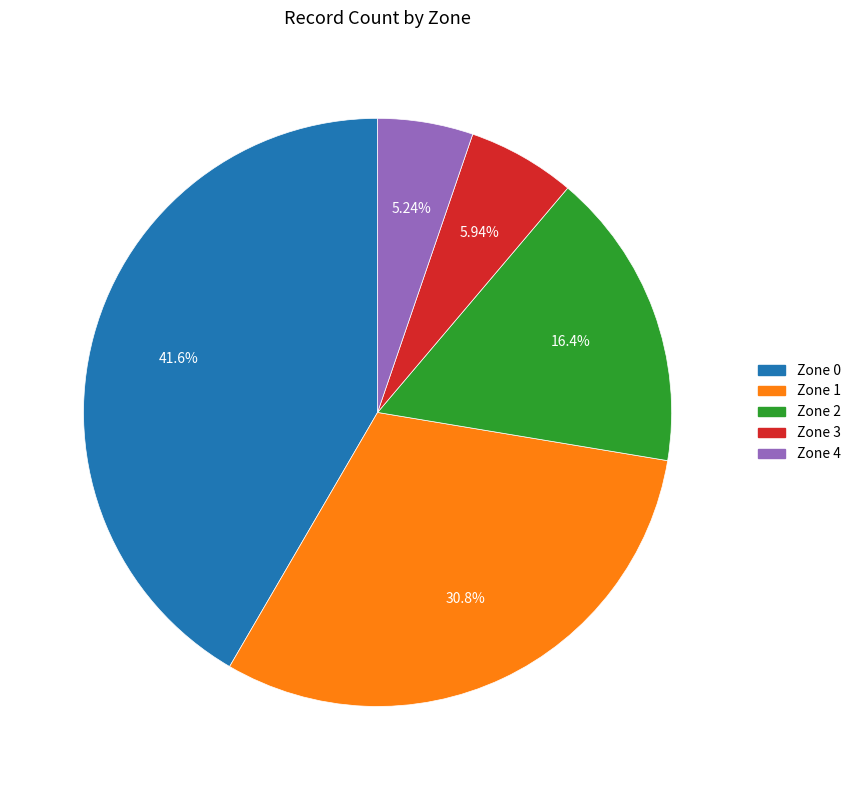

To the nearest percent, what portion does Zone 3 represent?

6%